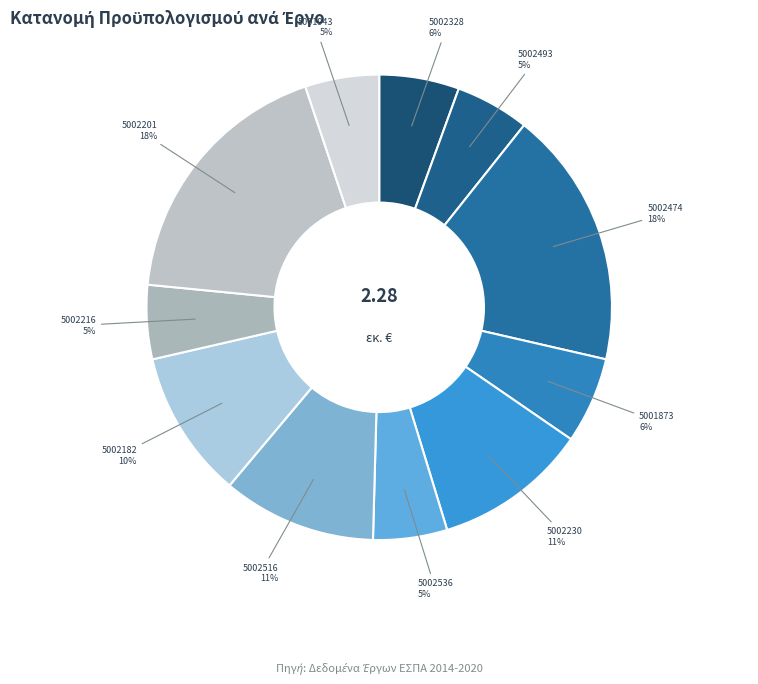

Which slice is the smallest?

5002493